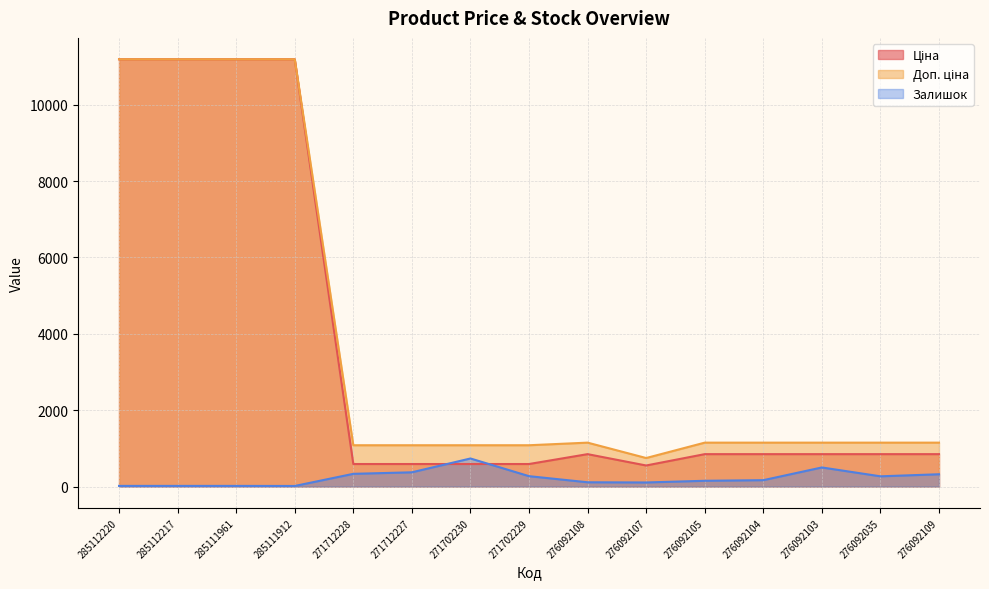

What are all the series names shown in the legend?

Ціна, Доп. ціна, Залишок